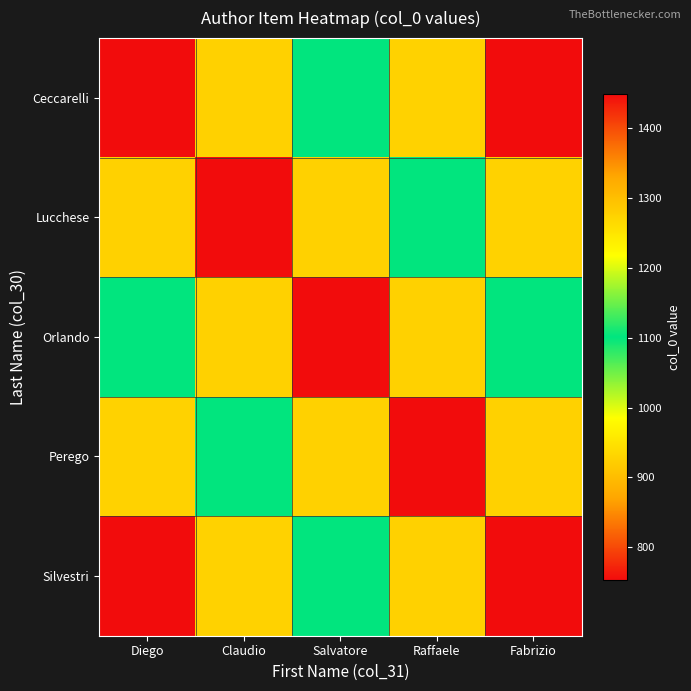

At Raffaele, list the series in order from smallest to largest.

Ceccarelli, Lucchese, Orlando, Silvestri, Perego